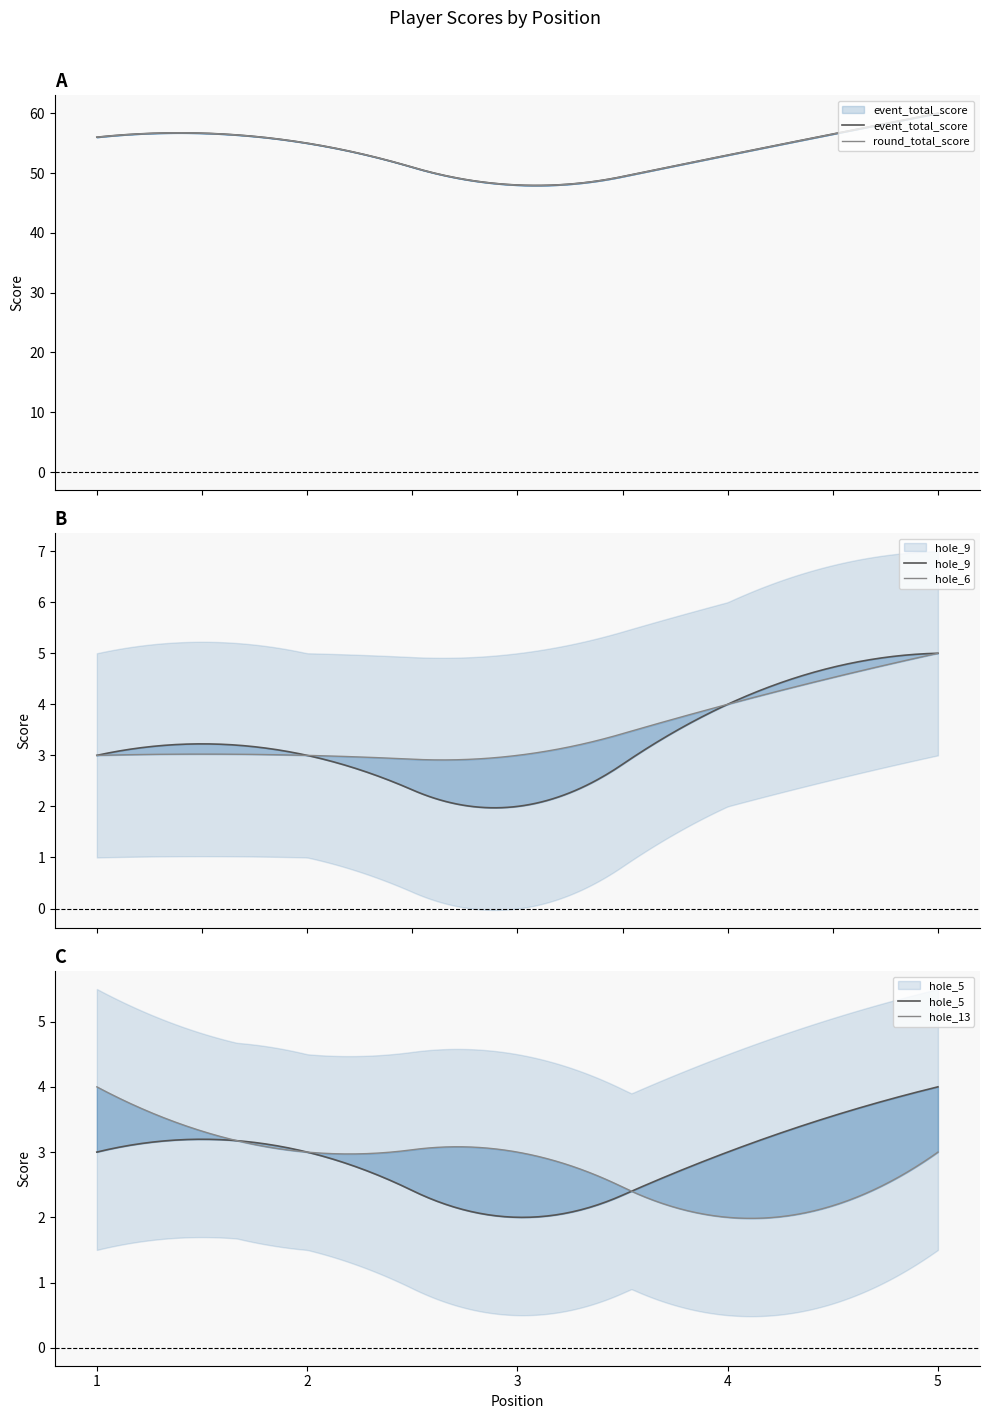

Which category has the highest value in the hole_13 series?

1